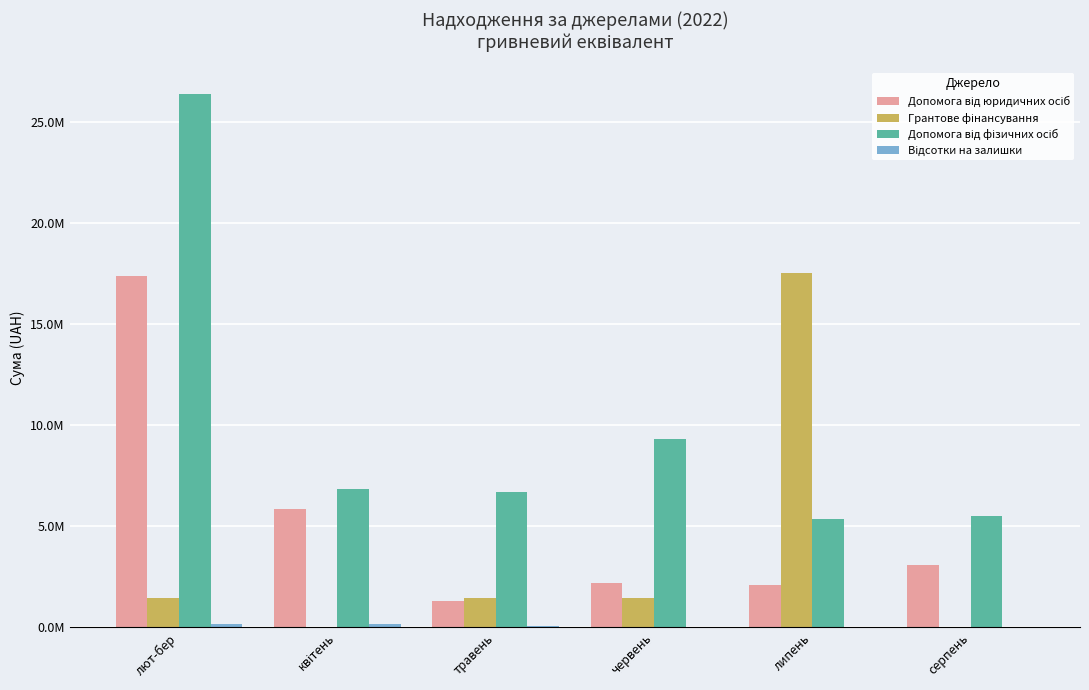

Does the chart contain stacked bars?

No